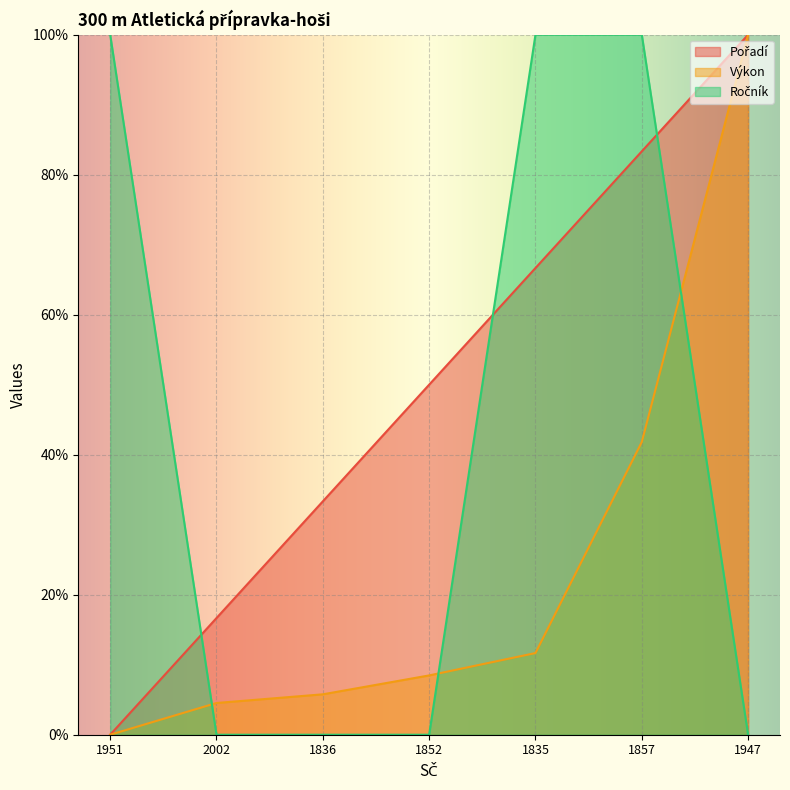

Reading left to right, list all the values displayed in this chart.

Pořadí: 1951=0.0	2002=16.7	1836=33.3	1852=50.0	1835=66.7	1857=83.3	1947=100.0
Výkon: 1951=0.0	2002=4.5	1836=5.8	1852=8.5	1835=11.7	1857=41.8	1947=100.0
Ročník: 1951=100.0	2002=0.0	1836=0.0	1852=0.0	1835=100.0	1857=100.0	1947=0.0